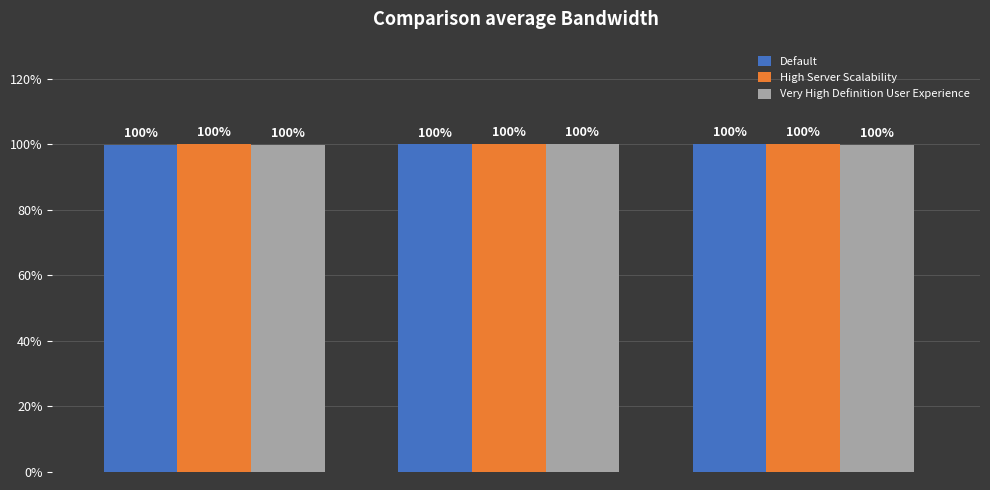

What is the smallest value displayed?

99.7